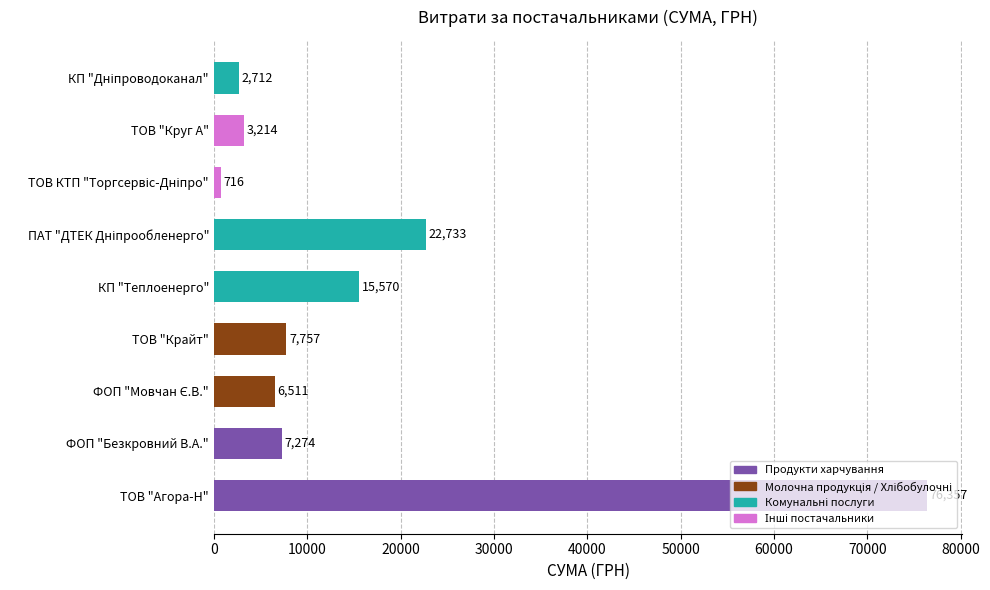

What is the difference between the second highest and second lowest values?

20021.0